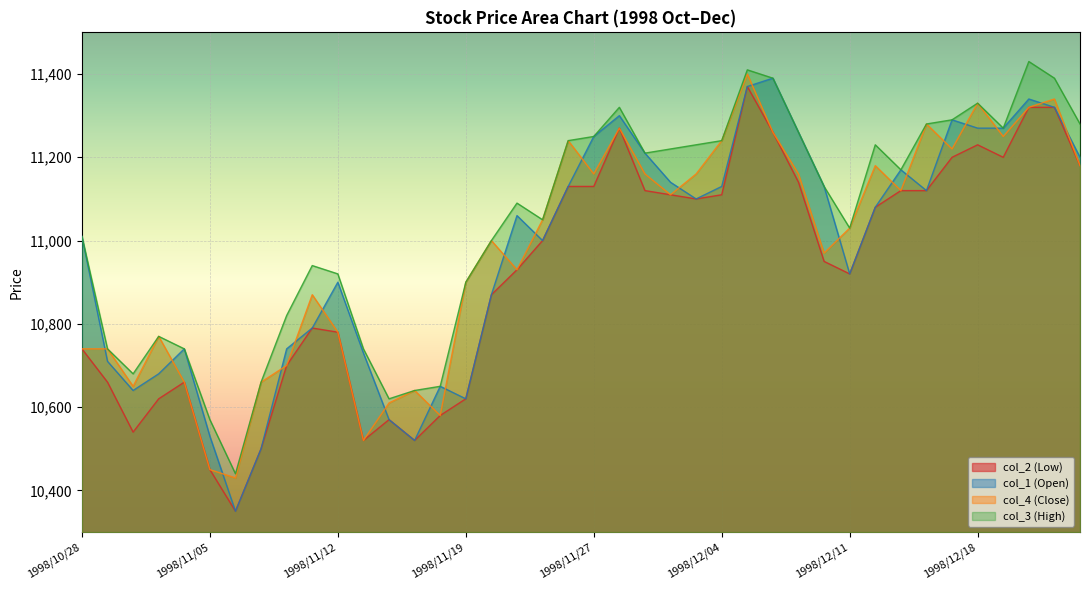

What is the minimum value shown in the chart?

10350